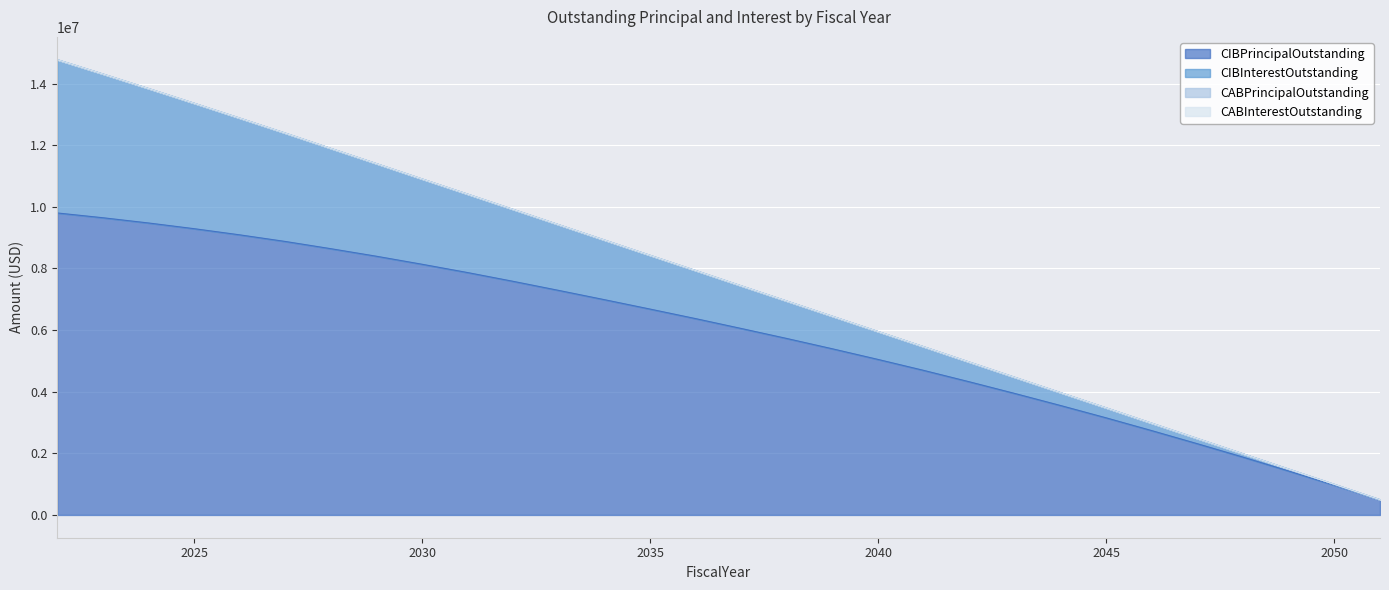

How many lines are shown in the chart?

4